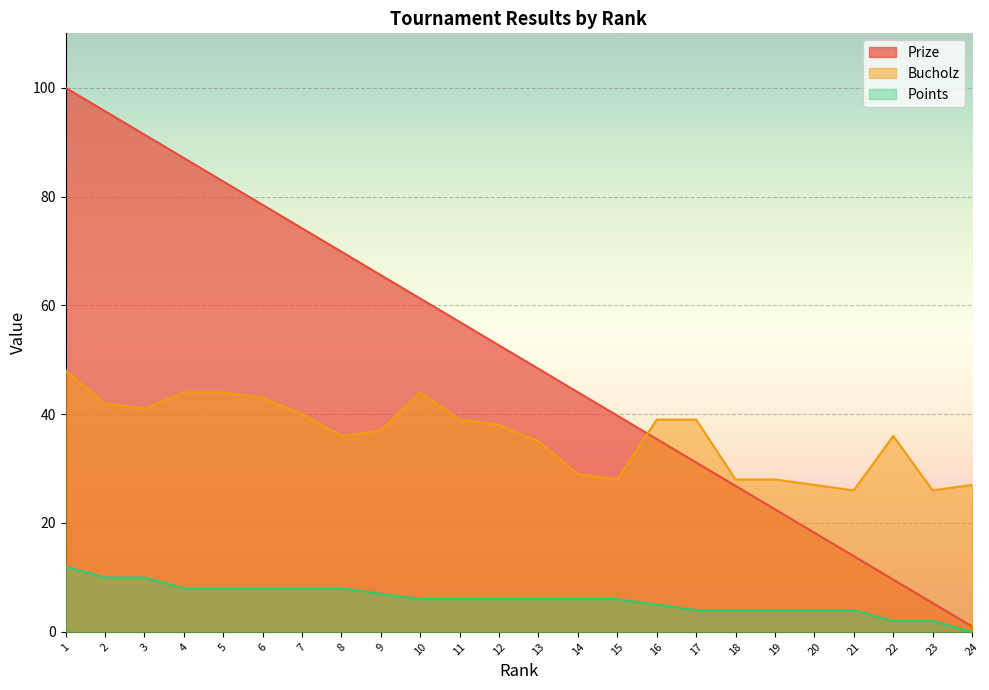

Reading right to left, what are all the values shown in this chart?

Prize: 24=1.0	23=5.3	22=9.6	21=13.9	20=18.2	19=22.5	18=26.8	17=31.1	16=35.4	15=39.7	14=44.0	13=48.4	12=52.6	11=57.0	10=61.2	9=65.6	8=69.9	7=74.2	6=78.5	5=82.8	4=87.1	3=91.4	2=95.7	1=100.0
Bucholz: 24=27.0	23=26.0	22=36.0	21=26.0	20=27.0	19=28.0	18=28.0	17=39.0	16=39.0	15=28.0	14=29.0	13=35.0	12=38.0	11=39.0	10=44.0	9=37.0	8=36.0	7=40.0	6=43.0	5=44.0	4=44.0	3=41.0	2=42.0	1=48.0
Points: 24=0.0	23=2.0	22=2.0	21=4.0	20=4.0	19=4.0	18=4.0	17=4.0	16=5.0	15=6.0	14=6.0	13=6.0	12=6.0	11=6.0	10=6.0	9=7.0	8=8.0	7=8.0	6=8.0	5=8.0	4=8.0	3=10.0	2=10.0	1=12.0